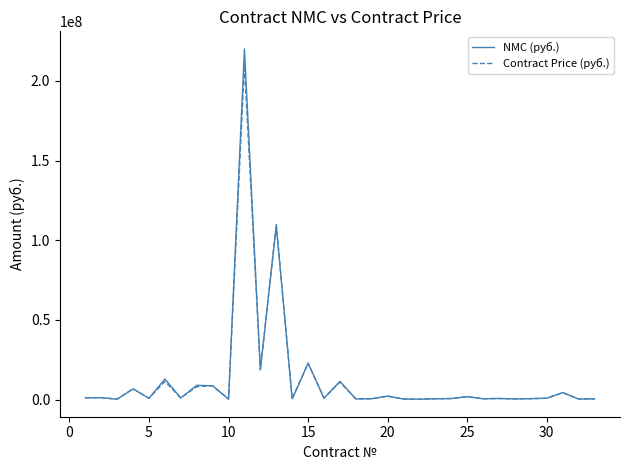

Which series has the widest spread of values?

NMC (руб.)